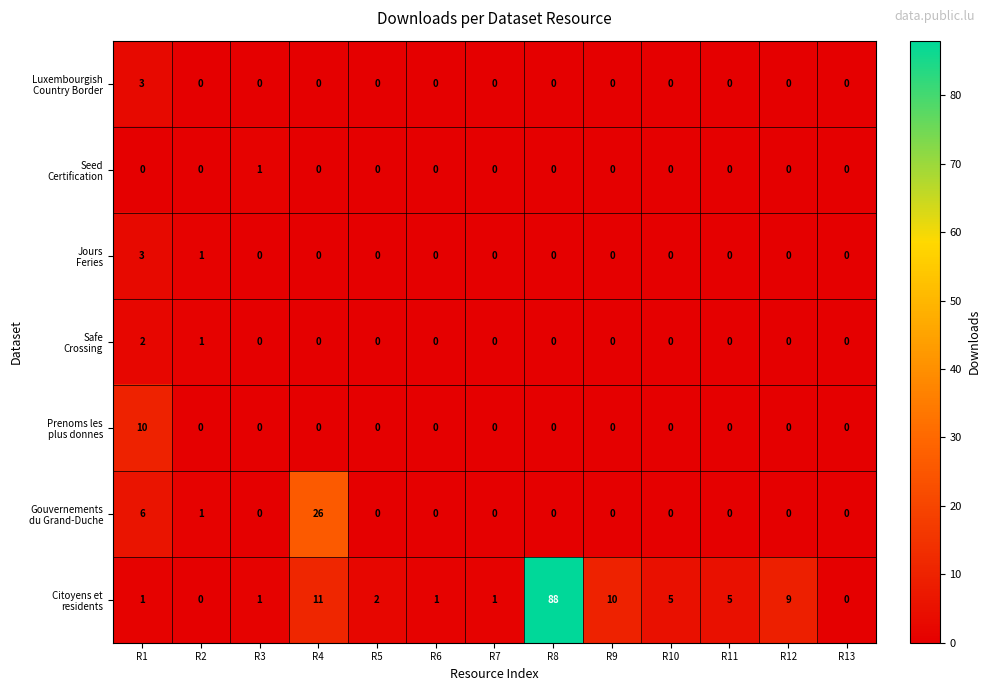

What is the spread (max minus min) of values at R1?

10